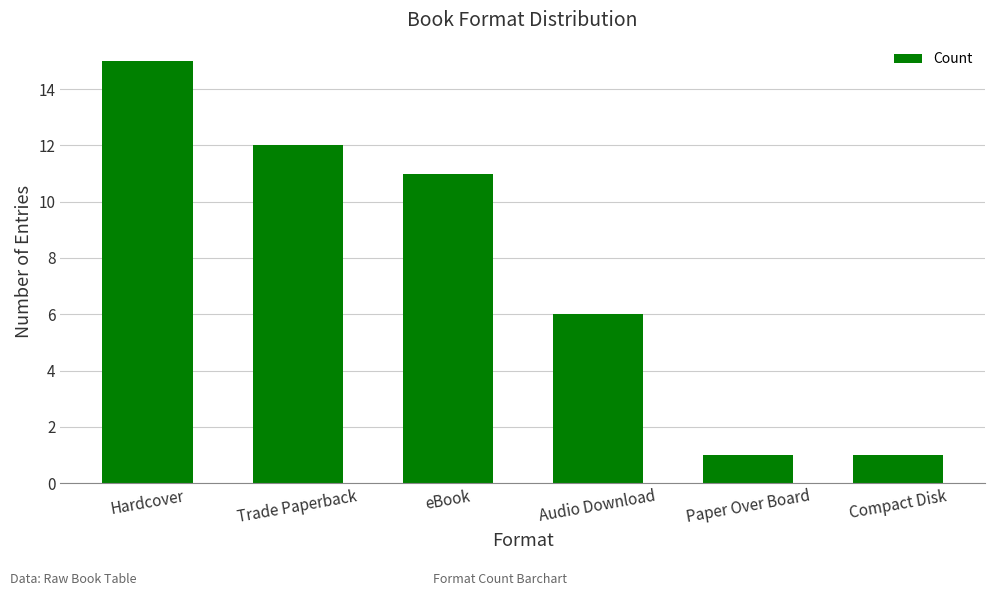

Reading right to left, what are all the values shown in this chart?

Compact Disk=1	Paper Over Board=1	Audio Download=6	eBook=11	Trade Paperback=12	Hardcover=15